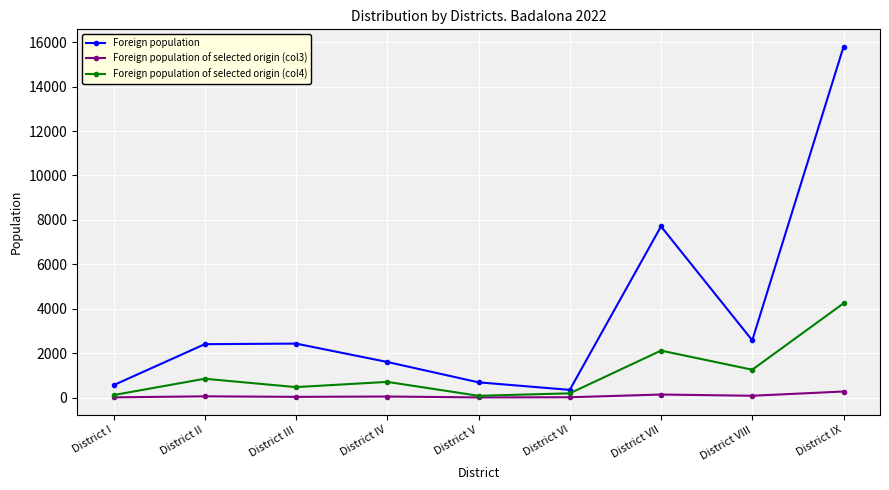

What are all the series names shown in the legend?

Foreign population, Foreign population of selected origin (col3), Foreign population of selected origin (col4)